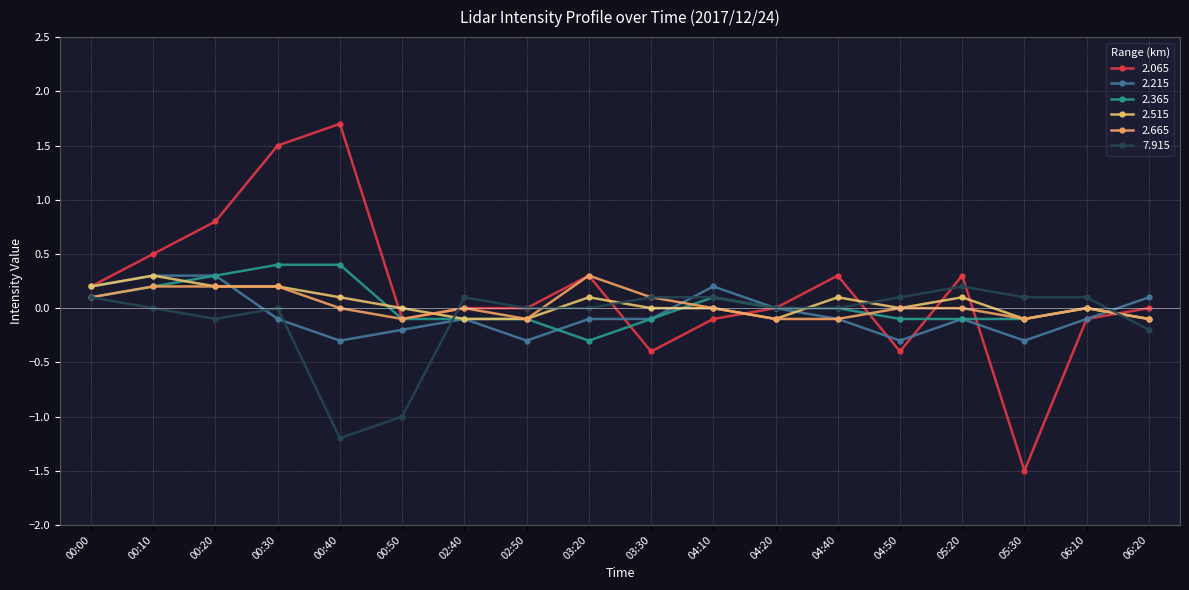

Does the chart have visible grid lines?

Yes